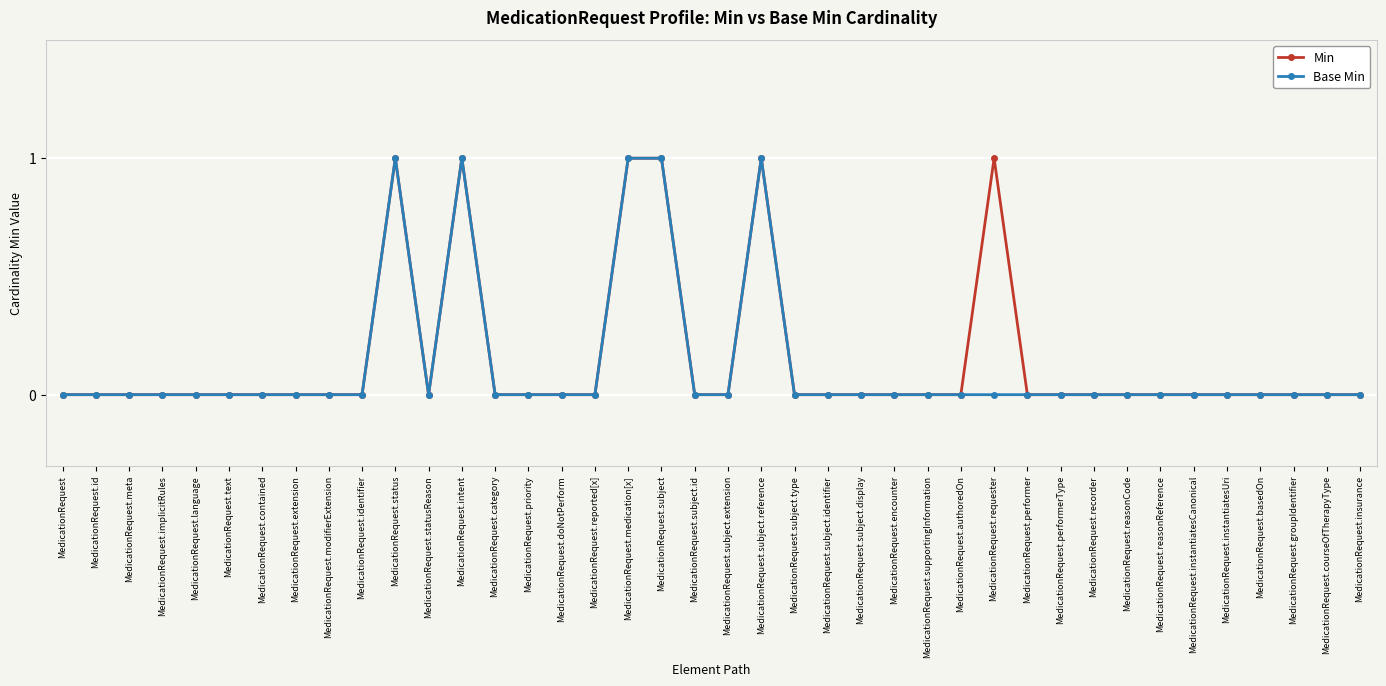

What is the label of the 27th point from the right?

MedicationRequest.category